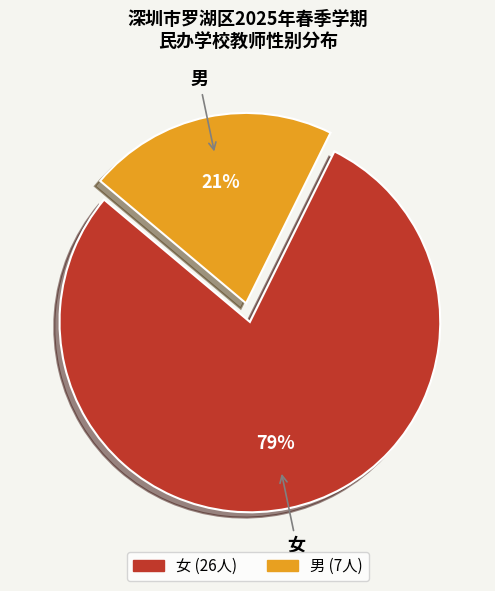

Count the number of slices in the pie.

2